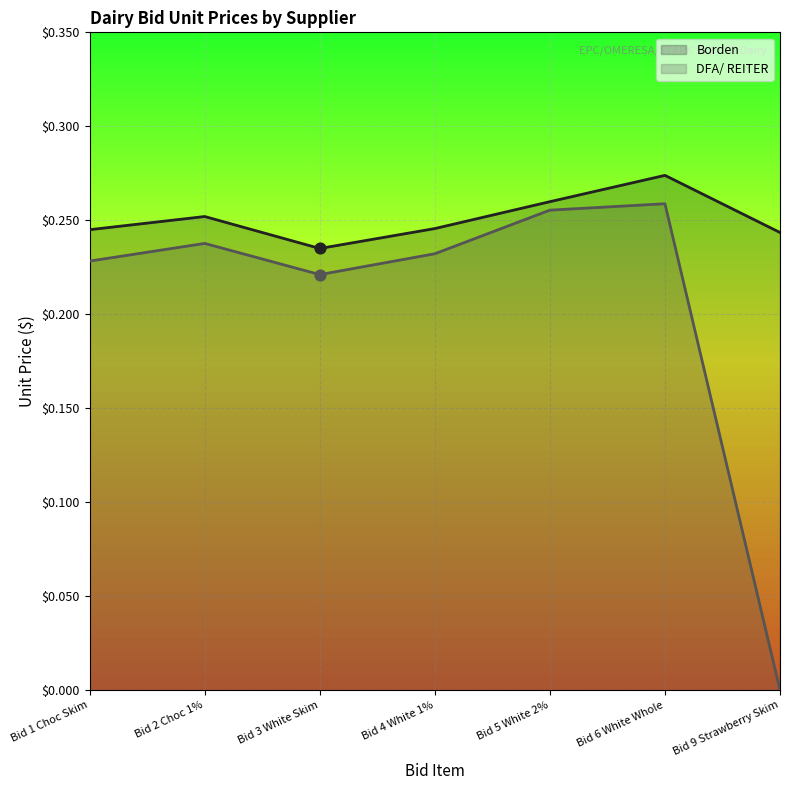

Which series has the largest Y range (max minus min)?

DFA/ REITER